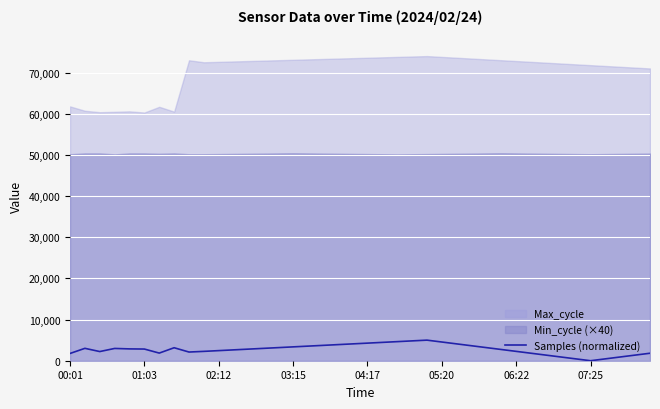

The value at 23 is 4818.2. True or false?

True